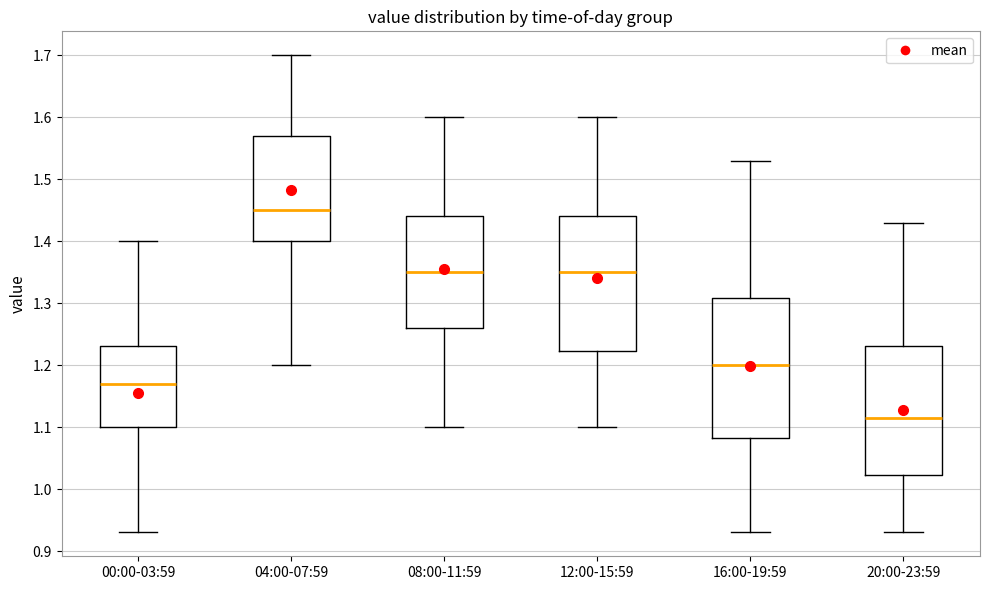

Where is the lower edge of the box for 16:00-19:59 on the y-axis? The values are not printed on the chart, so give them approximately, as read against the axis.

1.08